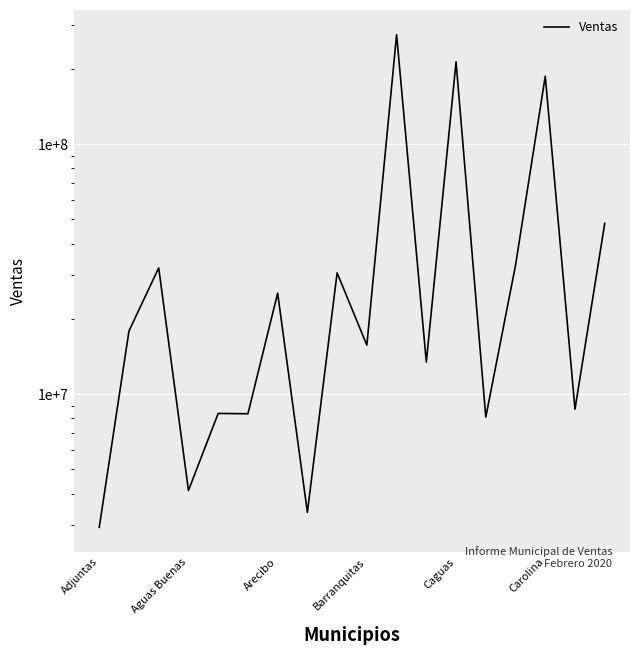

Count the number of values greater than 17895033.

9